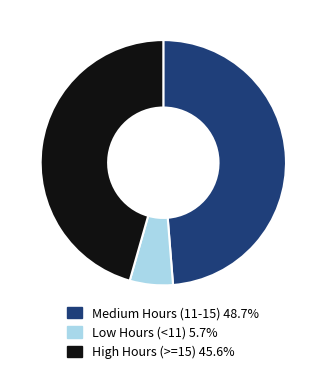

Count the number of slices in the pie.

3